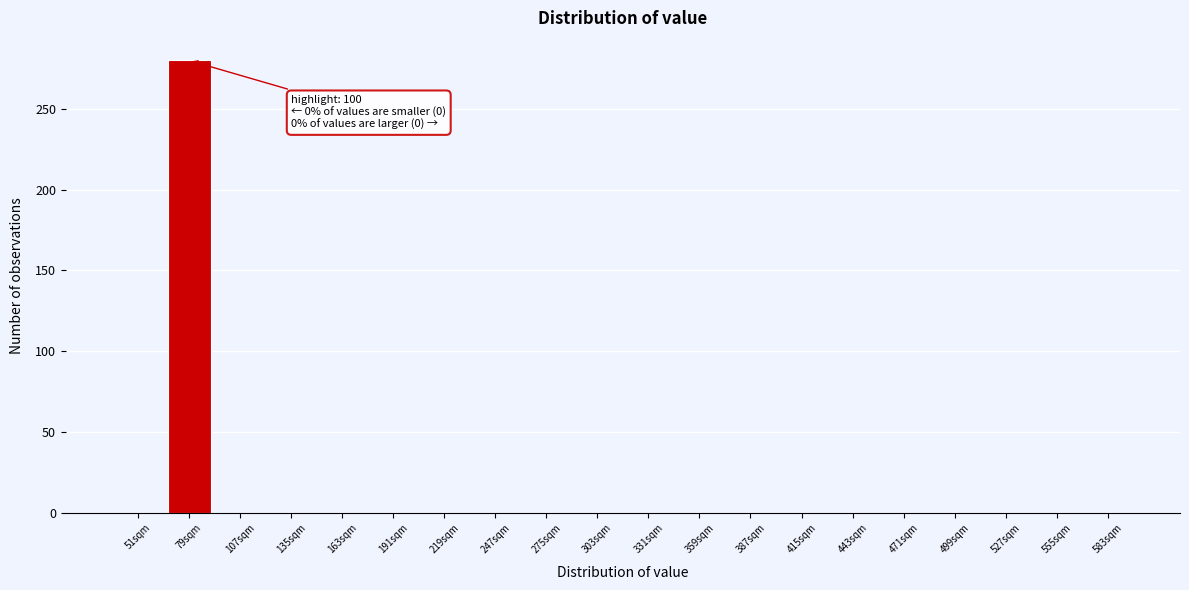

Reading right to left, transcribe all the data shown in this chart.

583sqm=0	555sqm=0	527sqm=0	499sqm=0	471sqm=0	443sqm=0	415sqm=0	387sqm=0	359sqm=0	331sqm=0	303sqm=0	275sqm=0	247sqm=0	219sqm=0	191sqm=0	163sqm=0	135sqm=0	107sqm=0	79sqm=280	51sqm=0